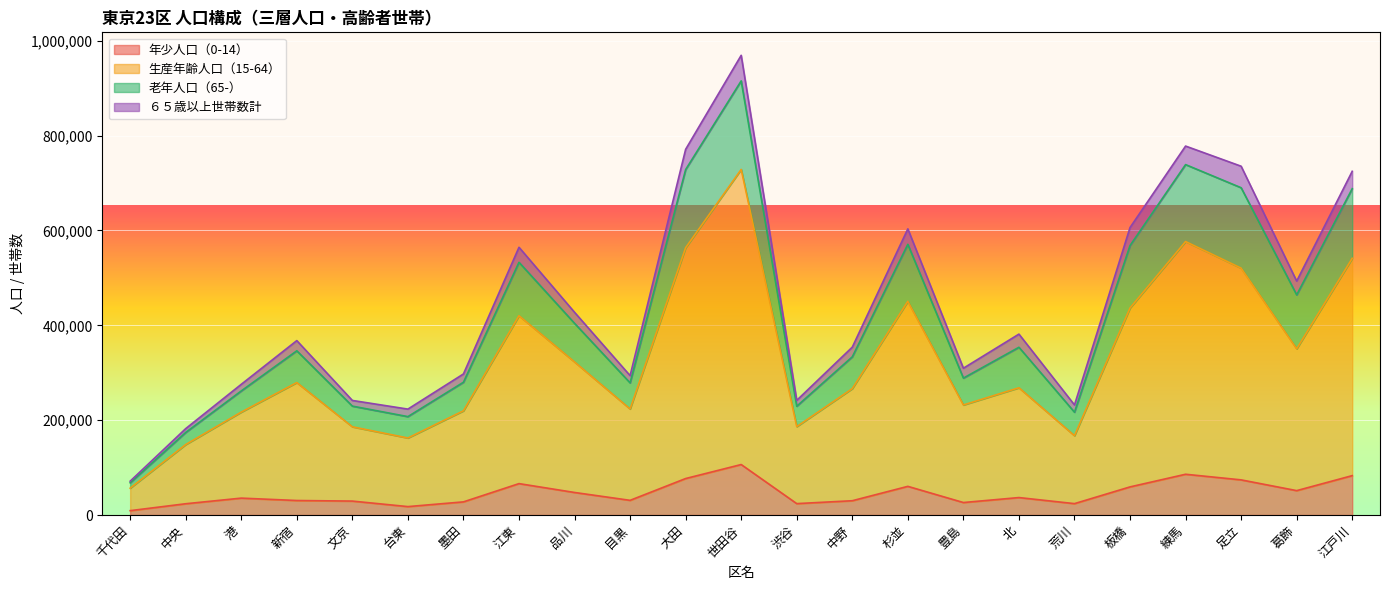

What is the label of the 7th point from the left?

墨田